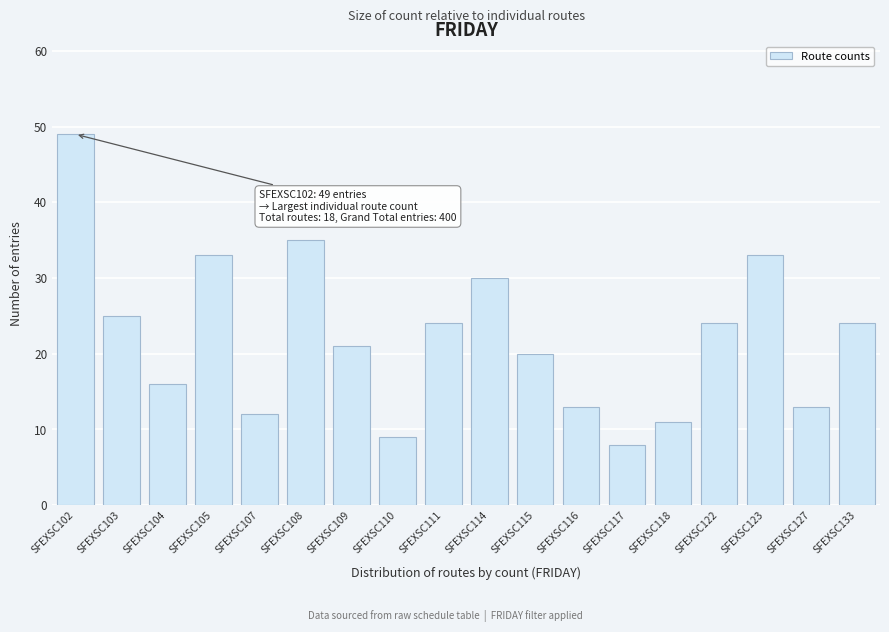

Reading right to left, list all the values displayed in this chart.

24	13	33	24	11	8	13	20	30	24	9	21	35	12	33	16	25	49